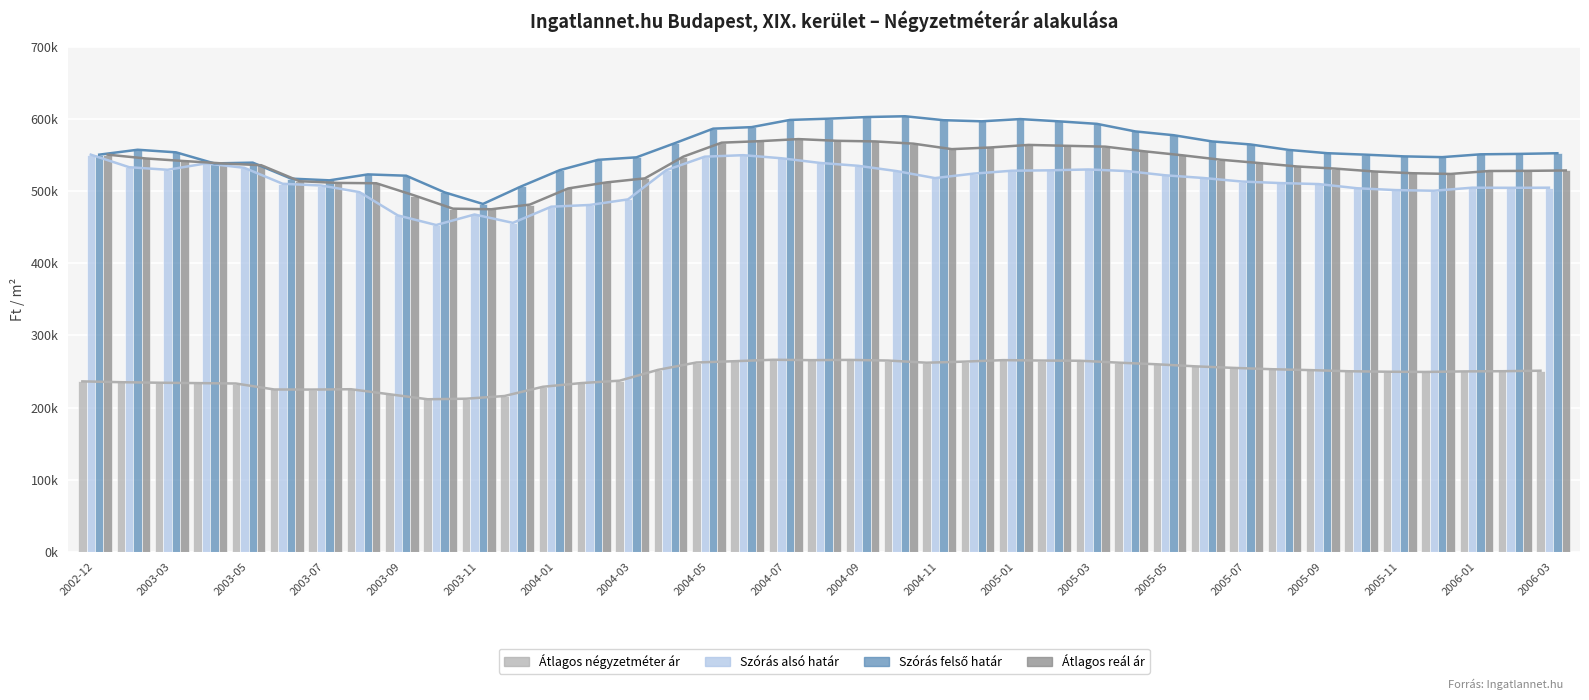

What is the value of the Átlagos négyzetméter ár bar at the 9th from the left?

218506